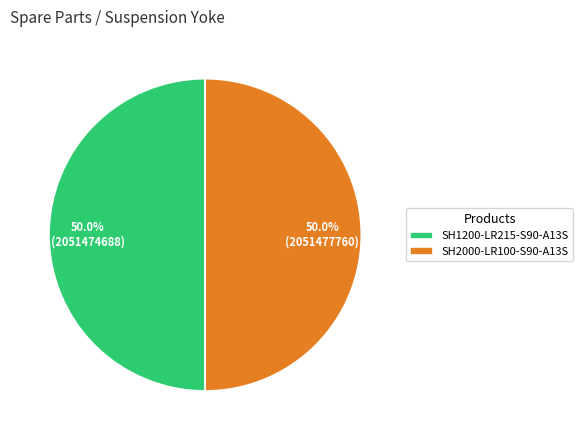

To the nearest percent, what portion does SH1200-LR215-S90-A13S represent?

50%